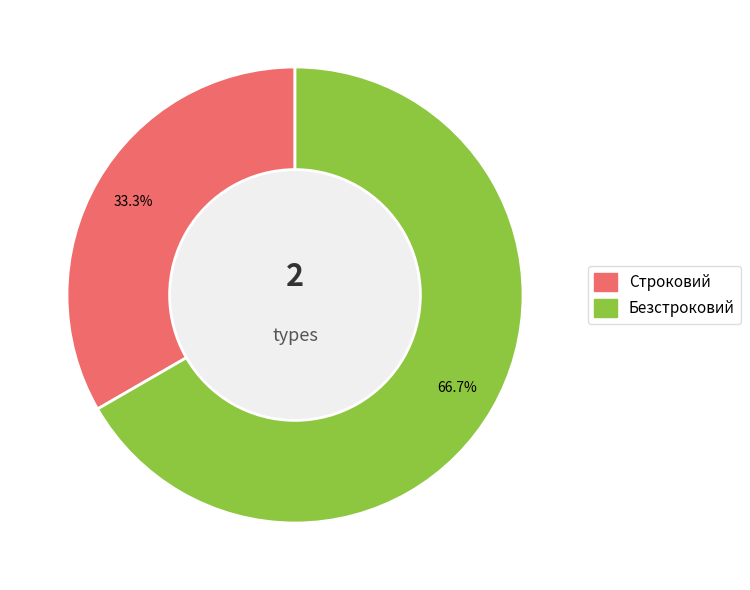

What portion of the pie excludes Строковий?

66.7%